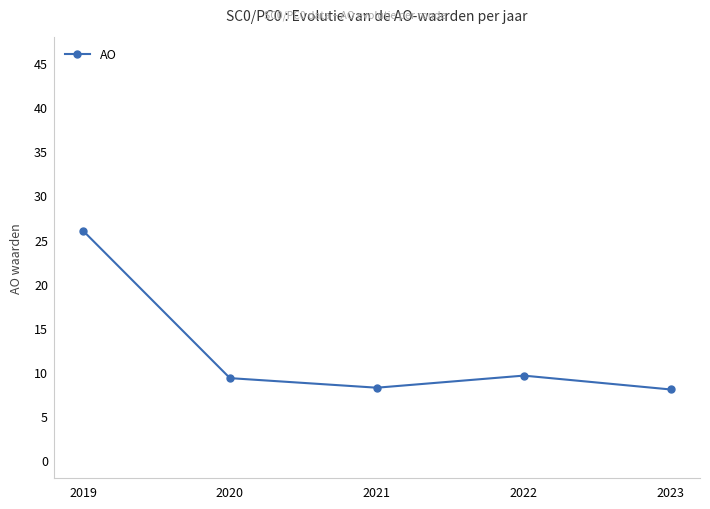

What is the greatest value displayed?

26.0